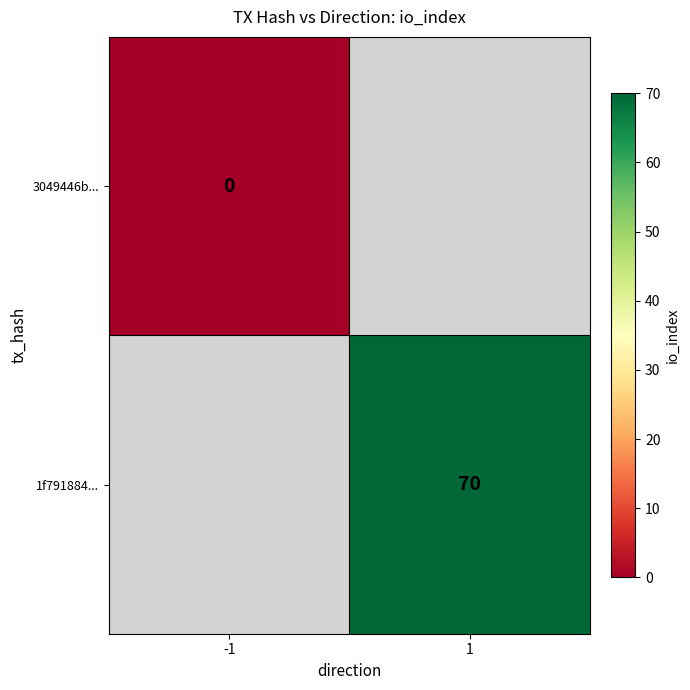

Is the value of 3049446b... at -1 greater than the value of 1f791884... at 1?

No